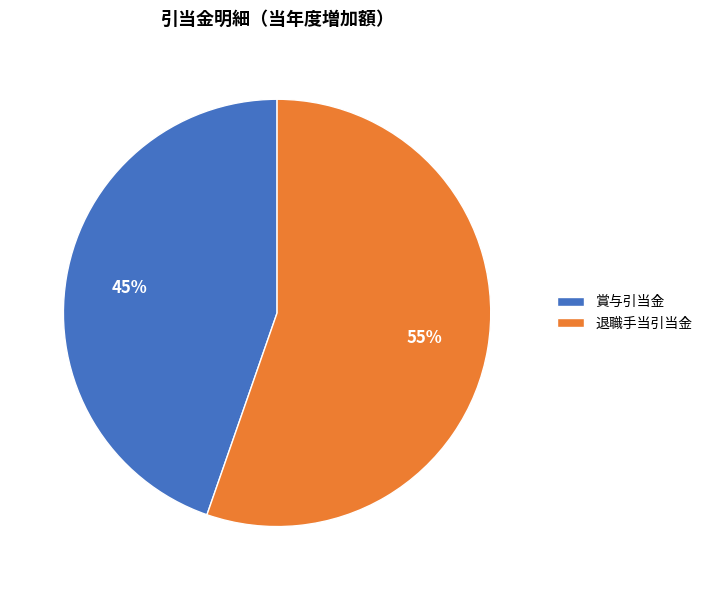

Is the sum of 賞与引当金 and 退職手当引当金 greater than half?

Yes